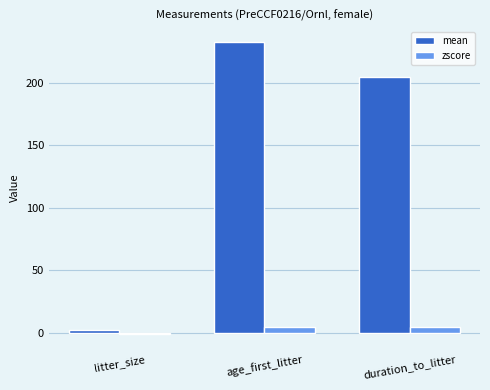

At which category is the sum across all series the highest?

age_first_litter